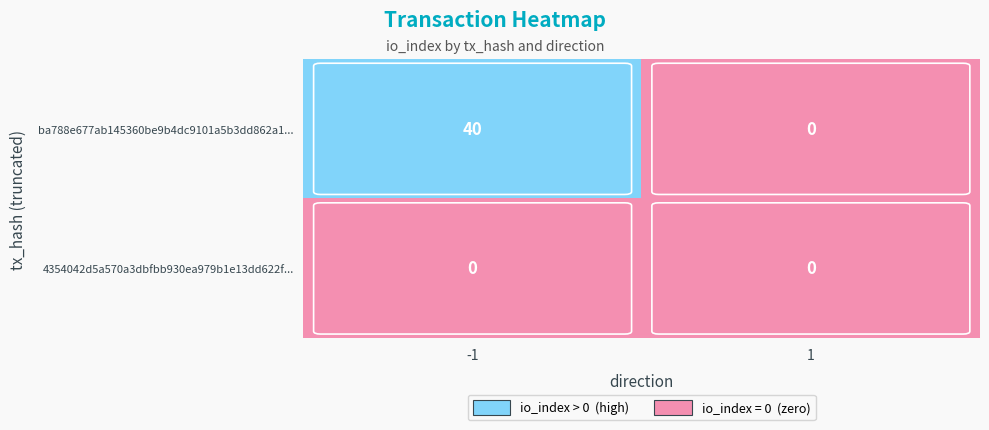

List the labels in order of ba788e677ab145360be9b4dc9101a5b3dd862a1... value, largest first.

-1, 1